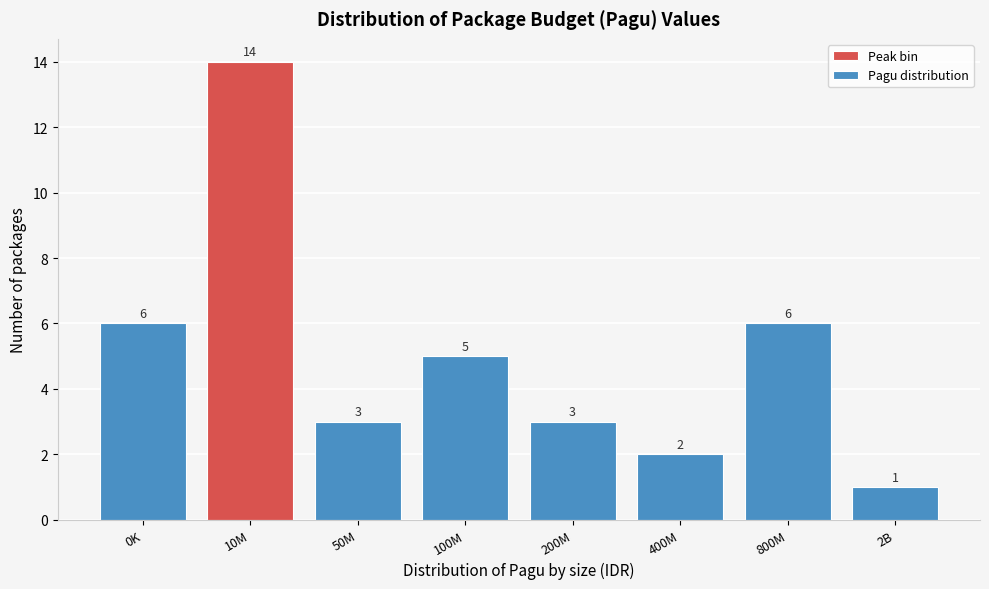

Reading left to right, what are all the values shown in this chart?

0K=6	10M=14	50M=3	100M=5	200M=3	400M=2	800M=6	2B=1